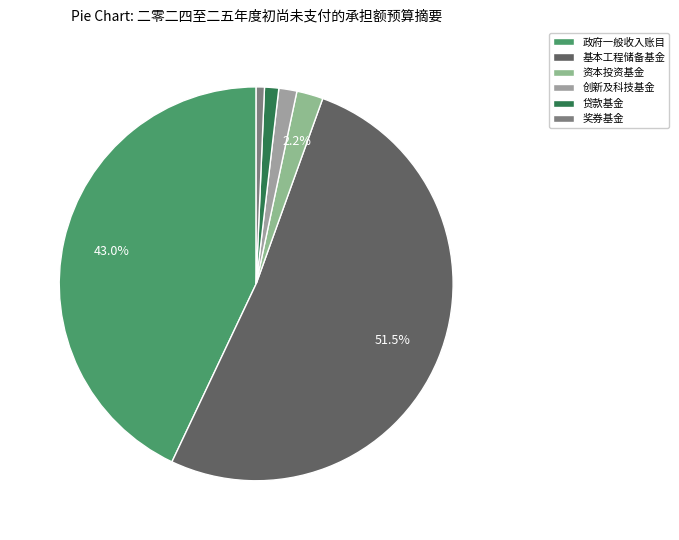

To the nearest percent, what percentage of the pie is 基本工程储备基金?

52%